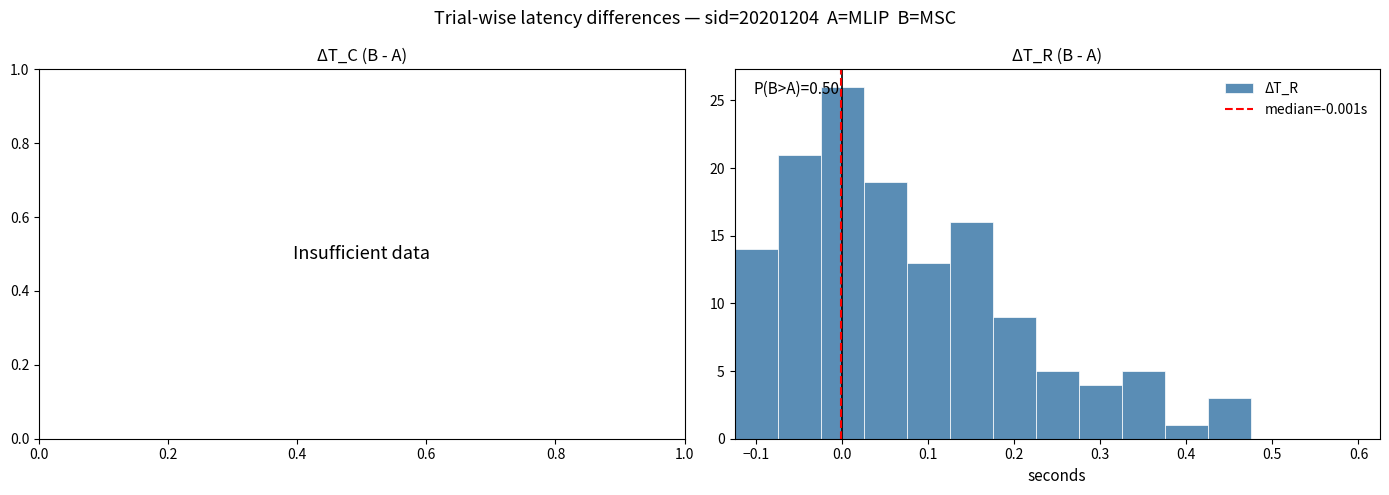

Over which range of the x-axis is the bar tallest?

-0.025 to 0.025